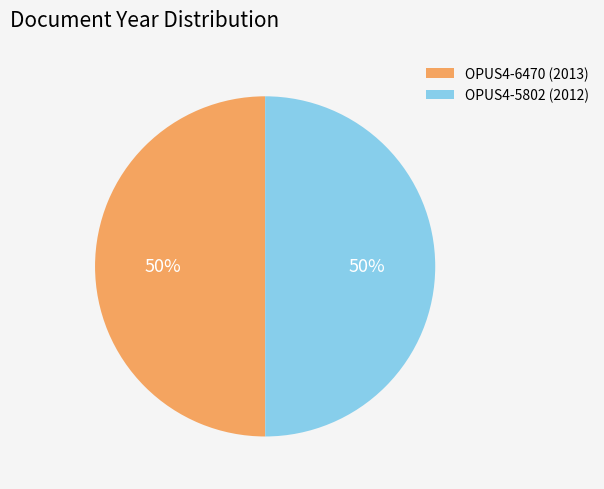

True or false: OPUS4-5802 (2012) accounts for 50% of the total.

True